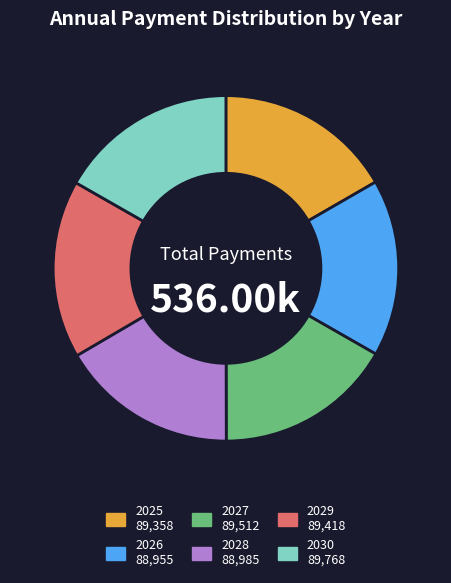

Is there any slice that represents more than half of the pie?

No